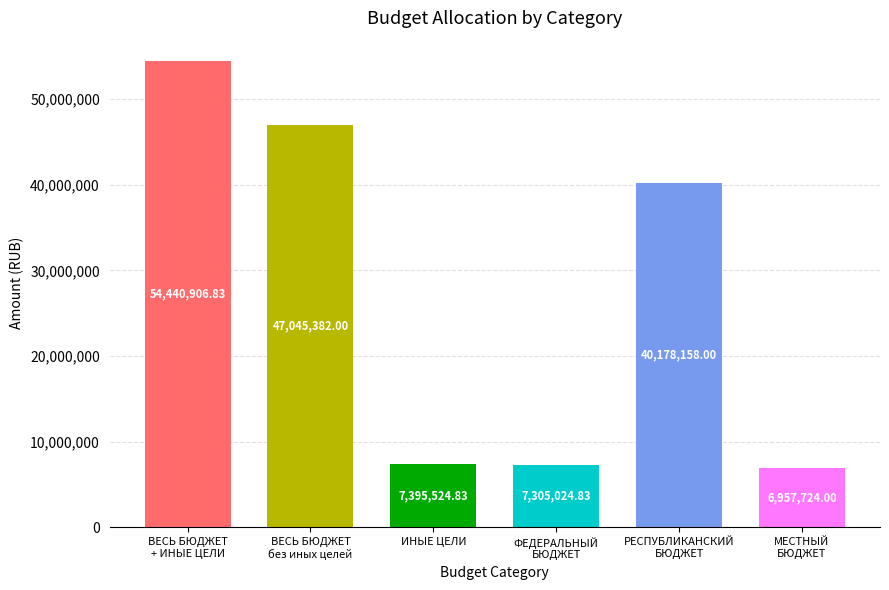

What is the difference between the second highest and second lowest values?

39740357.2